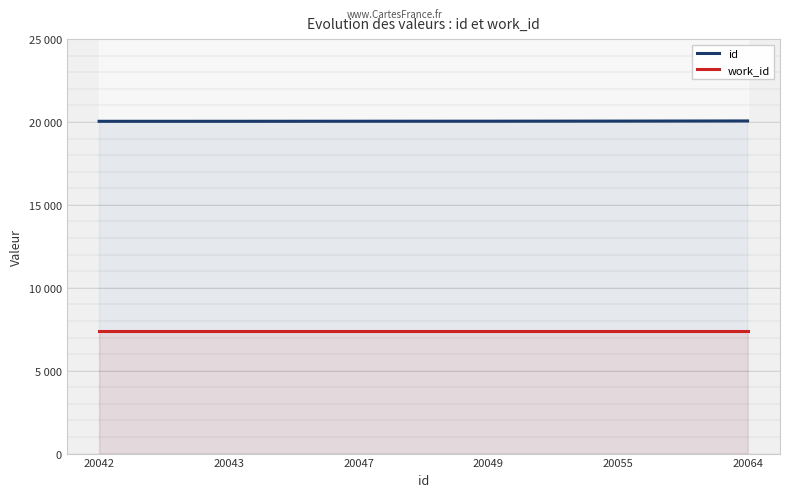

Reading right to left, list all the values displayed in this chart.

id: 20064	20055	20049	20047	20043	20042
work_id: 7365	7365	7365	7365	7365	7365